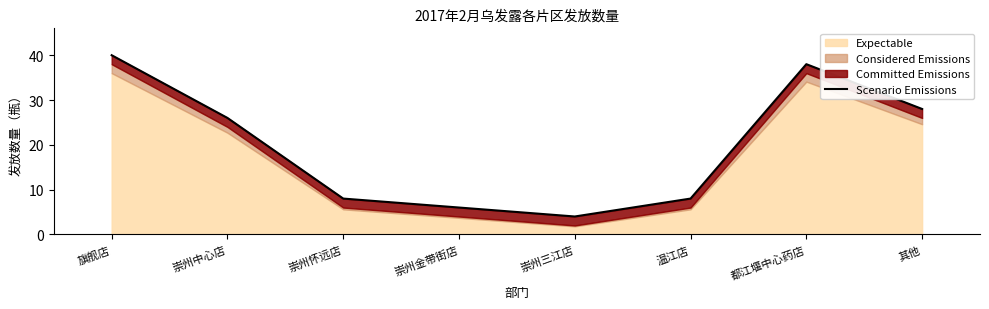

How many lines are shown in the chart?

1